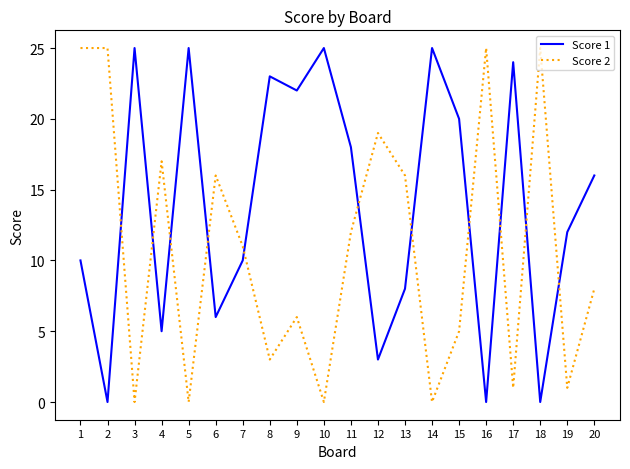

What is the sum of the Score 1 values at 13 and 4?

13